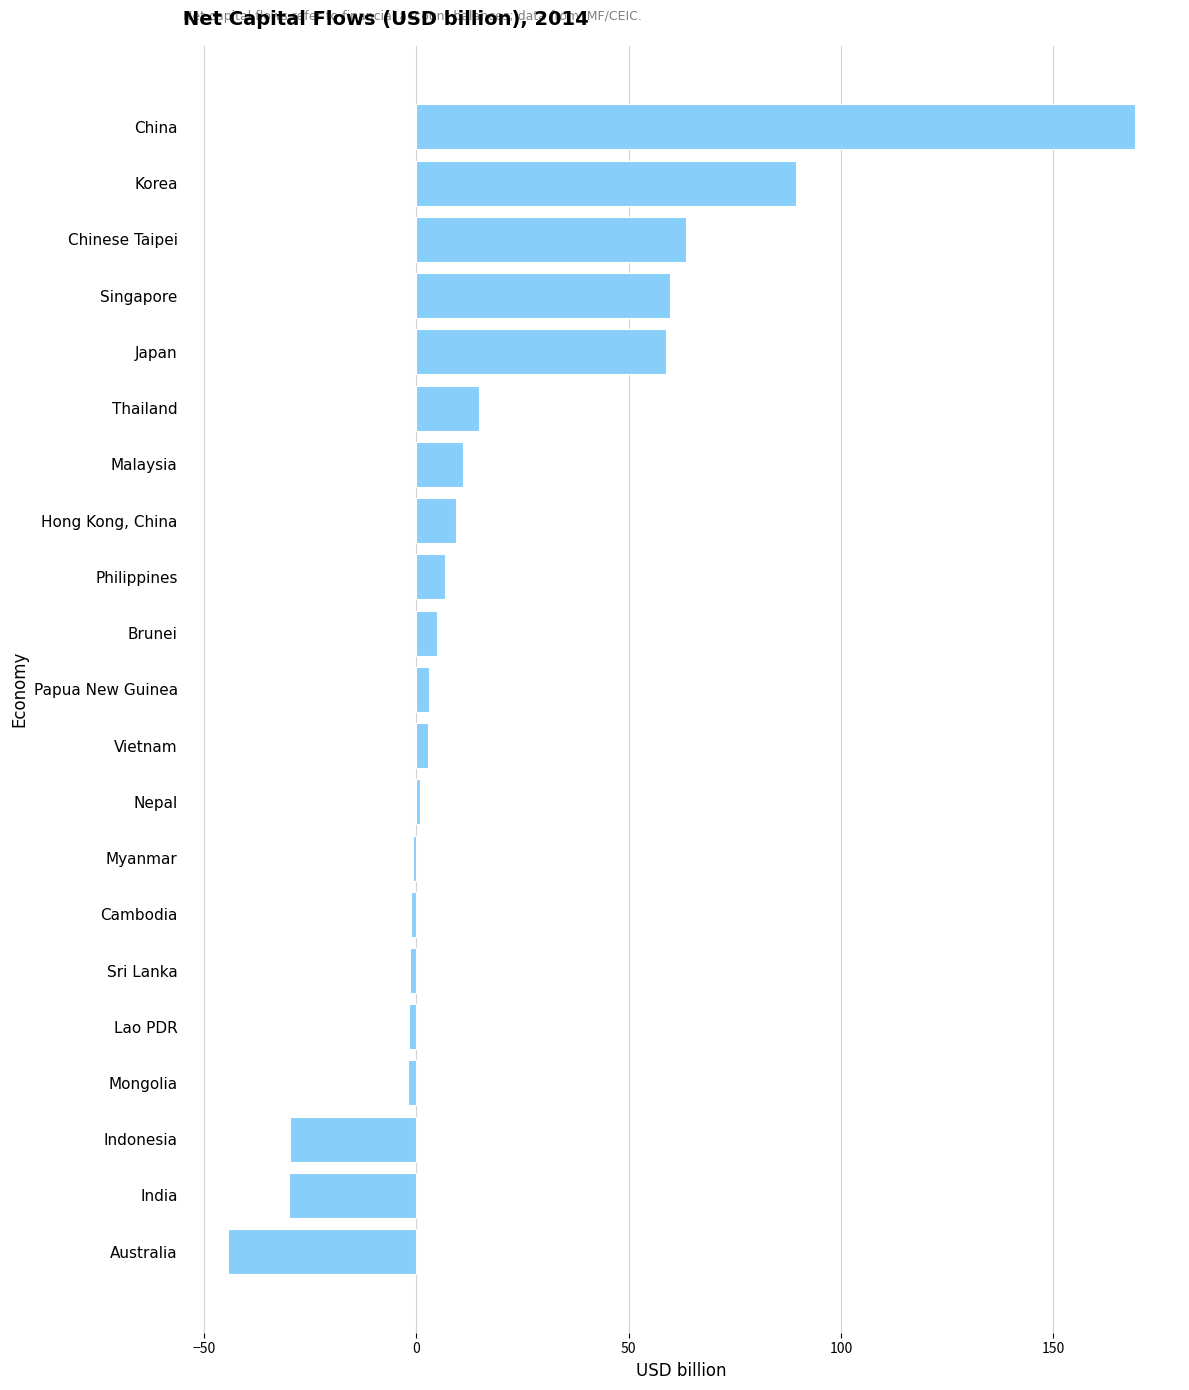

Which label corresponds to the largest value in the chart?

China